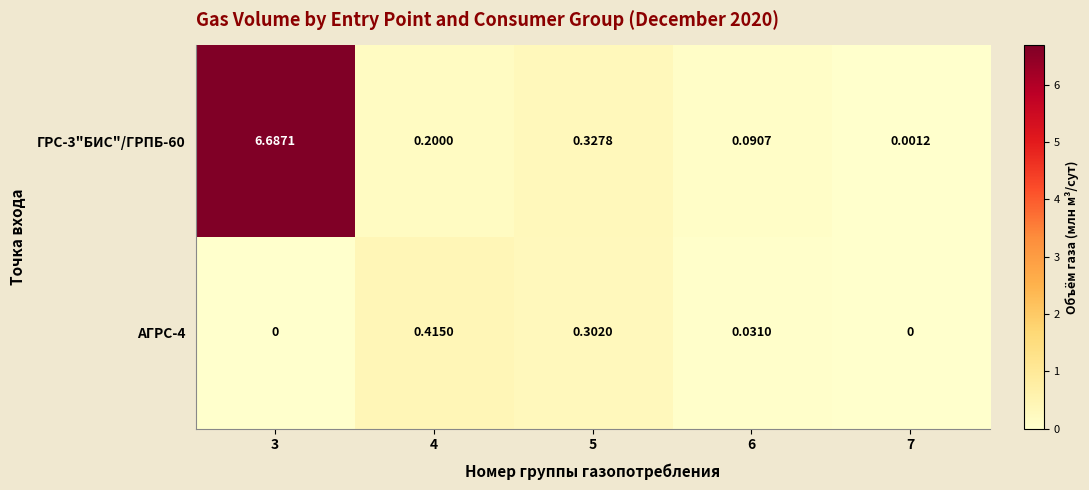

Is the value of ГРС-3"БИС"/ГРПБ-60 at 7 greater than the value of АГРС-4 at 4?

No